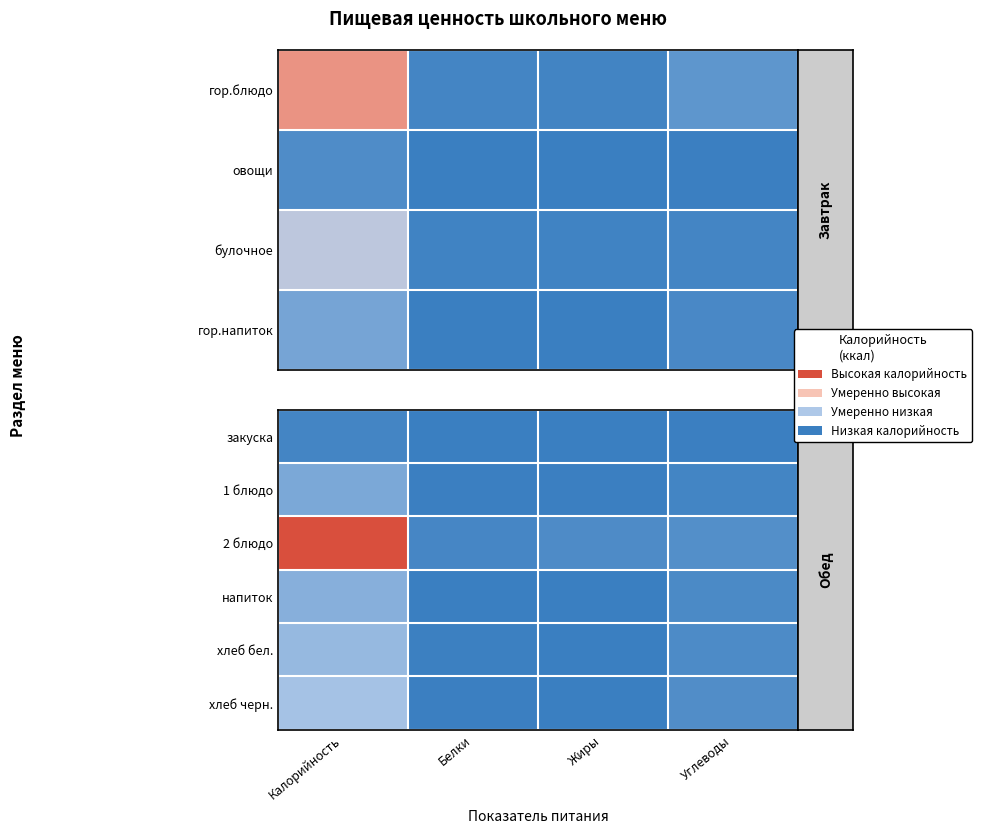

True or false: напиток has a value of 10 at Углеводы.

False